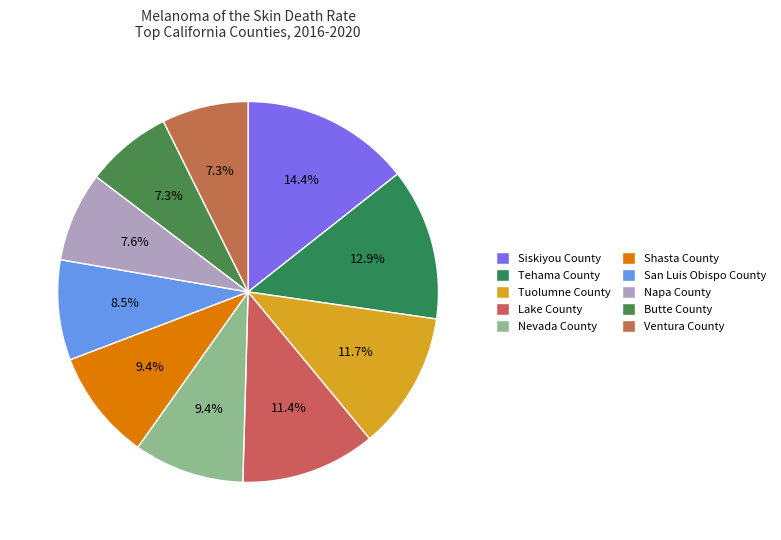

To the nearest percent, what is the difference between the Lake County and Siskiyou County slice percentages?

3%